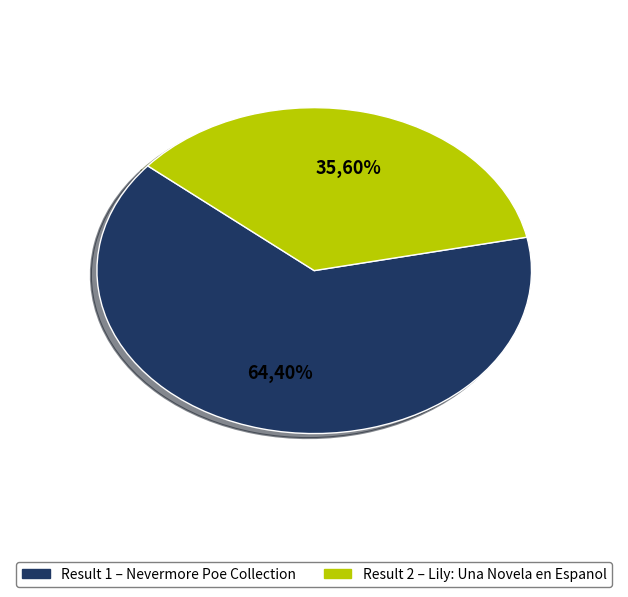

What percentage do 2 and 1 together represent?

100.0%